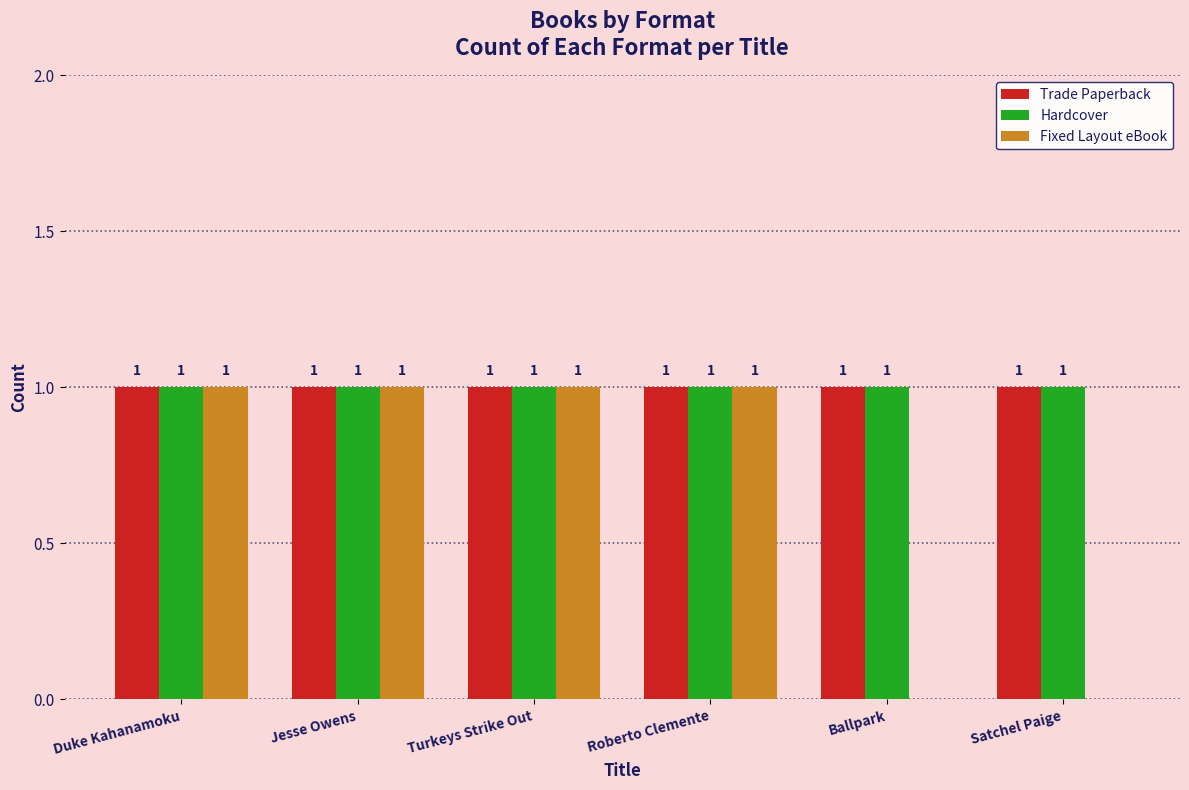

Reading left to right, extract all data points from this chart.

Trade Paperback: Duke Kahanamoku=1	Jesse Owens=1	Turkeys Strike Out=1	Roberto Clemente=1	Ballpark=1	Satchel Paige=1
Hardcover: Duke Kahanamoku=1	Jesse Owens=1	Turkeys Strike Out=1	Roberto Clemente=1	Ballpark=1	Satchel Paige=1
Fixed Layout eBook: Duke Kahanamoku=1	Jesse Owens=1	Turkeys Strike Out=1	Roberto Clemente=1	Ballpark=0	Satchel Paige=0